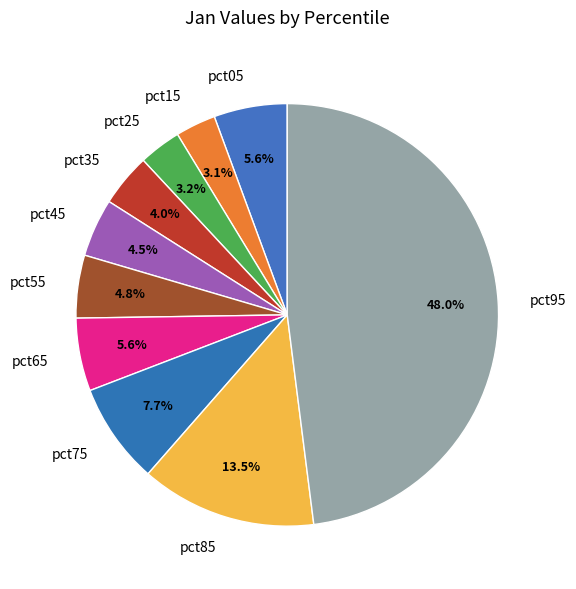

Is there any slice that represents more than half of the pie?

No